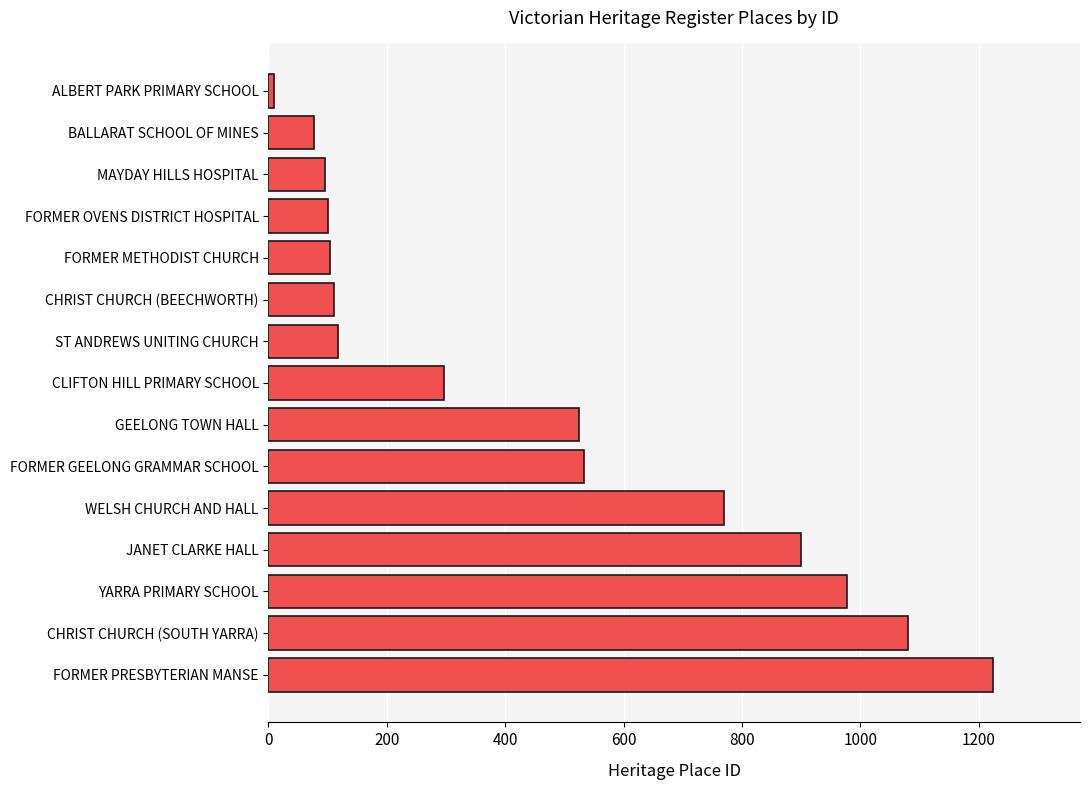

Where is the data nearest to the value 617?

FORMER GEELONG GRAMMAR SCHOOL